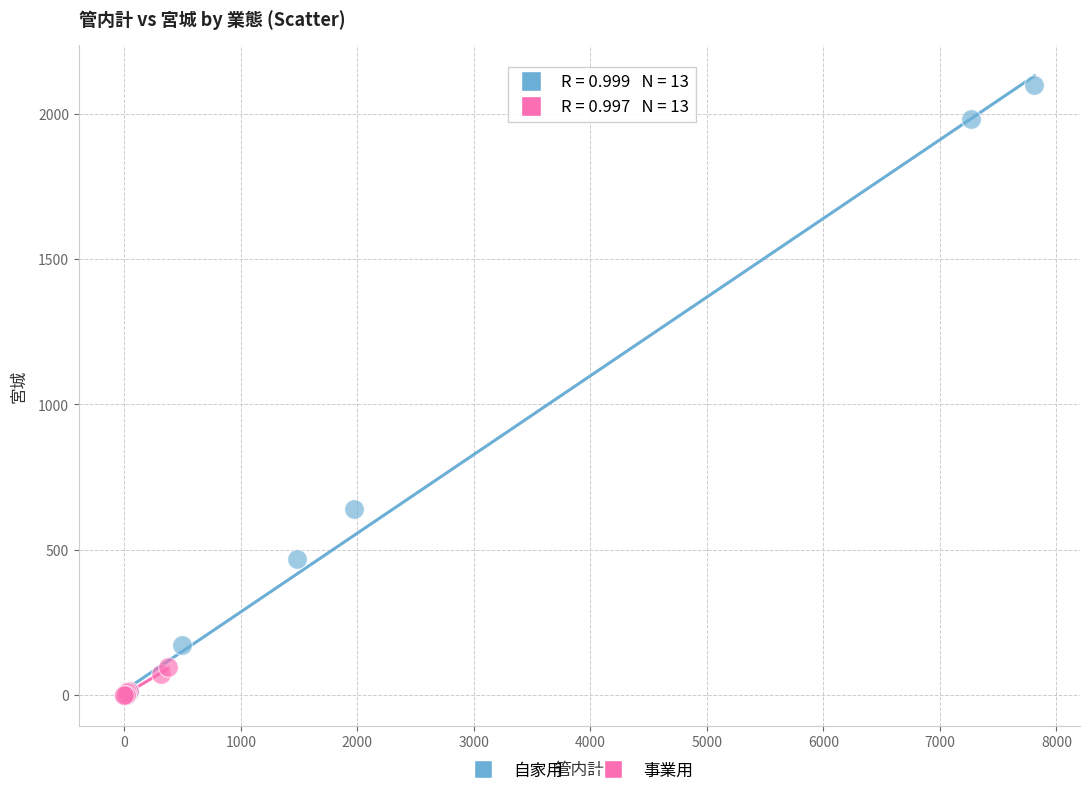

What are all the series names shown in the legend?

自家用, 事業用